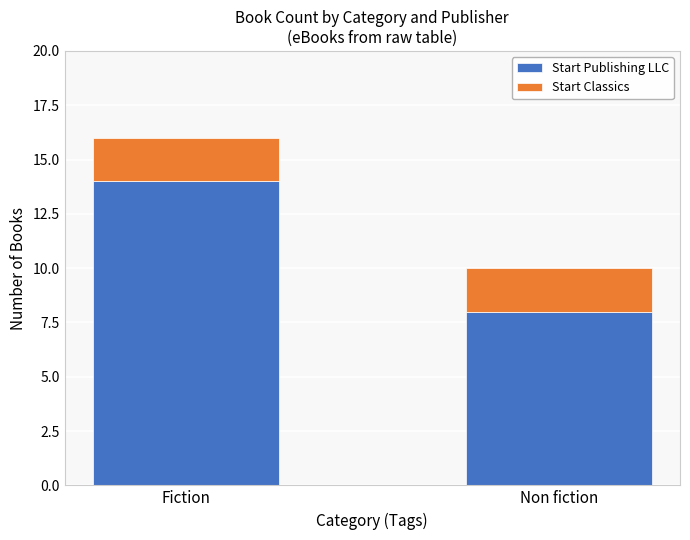

What are all the series names shown in the legend?

Start Publishing LLC, Start Classics